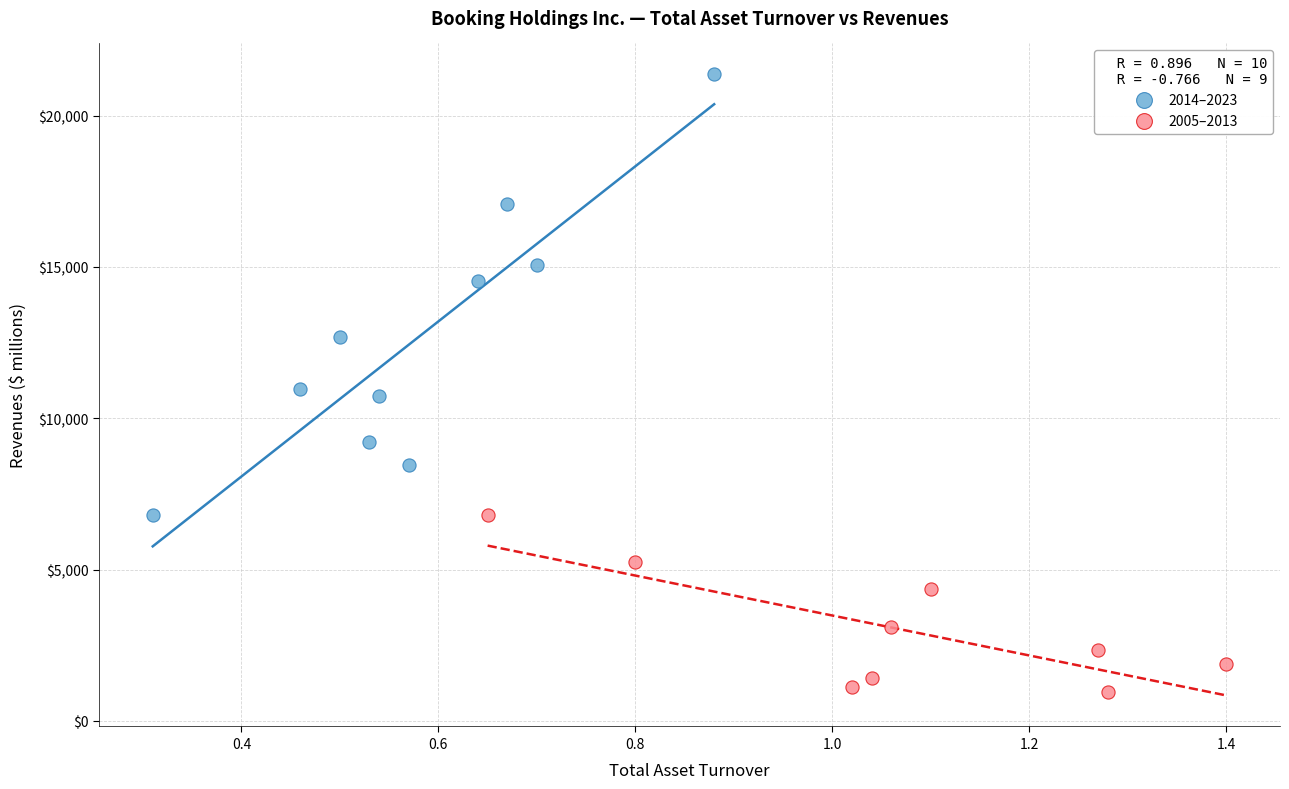

Which series contains the highest Y value?

2014–2023